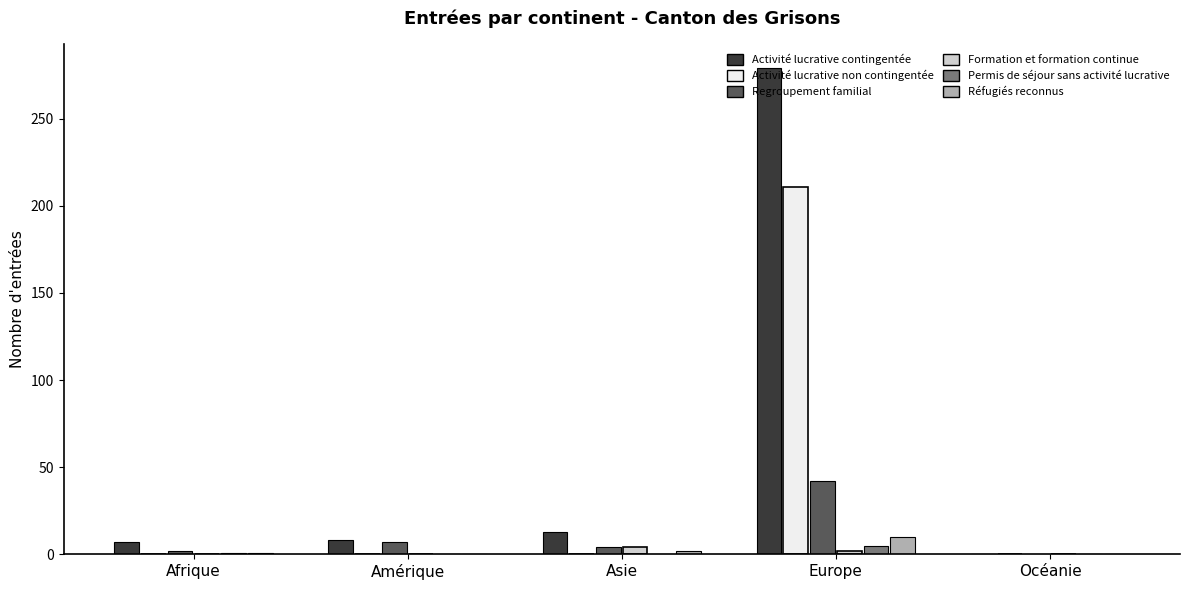

Does the chart contain stacked bars?

No